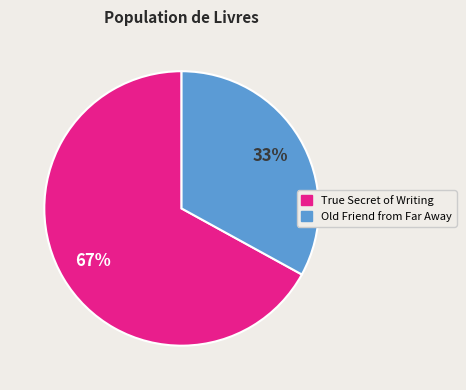

Is the sum of Old Friend from Far Away and True Secret of Writing greater than half?

Yes